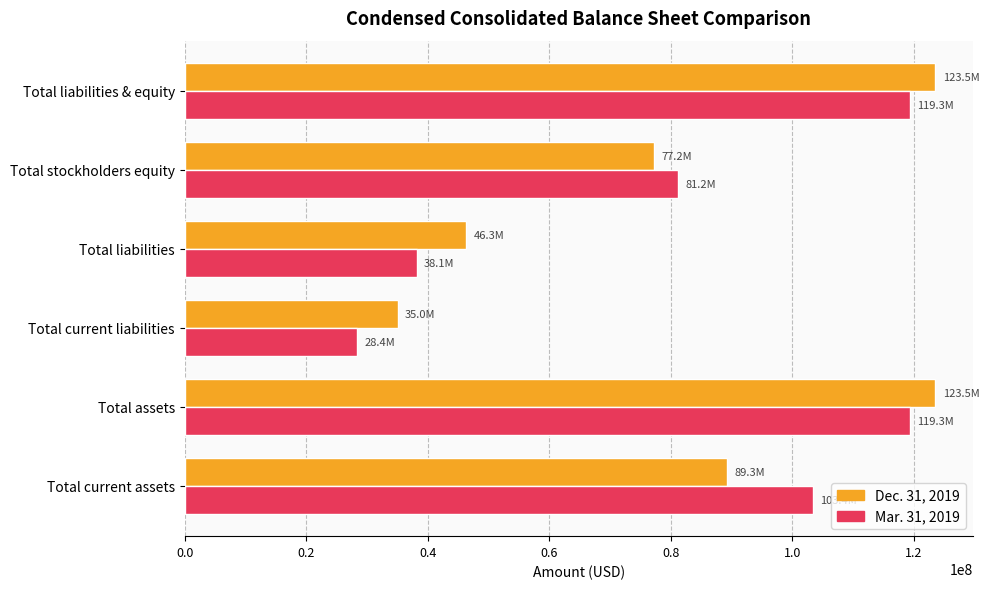

What are all the series names shown in the legend?

Dec. 31, 2019, Mar. 31, 2019